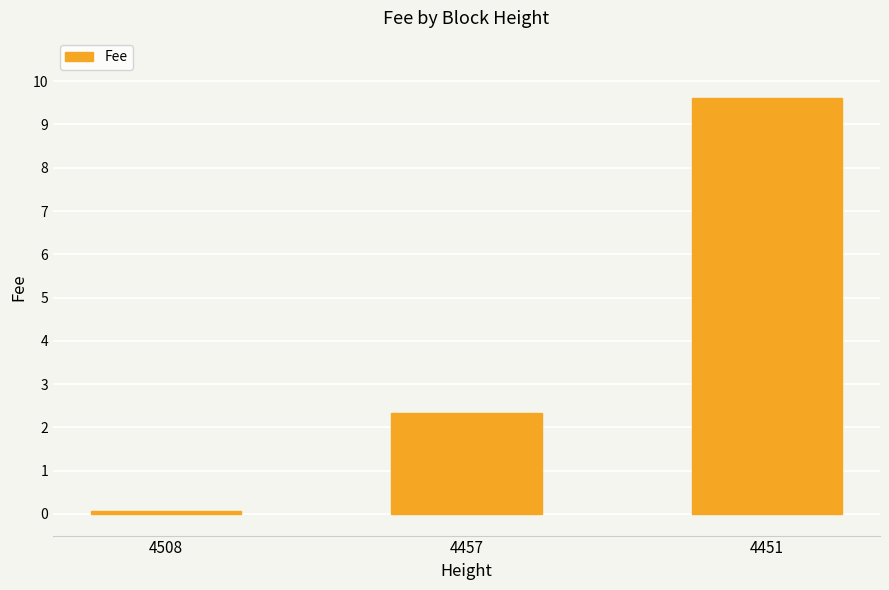

What is the change in value from 4508 to 4457?

+2.3